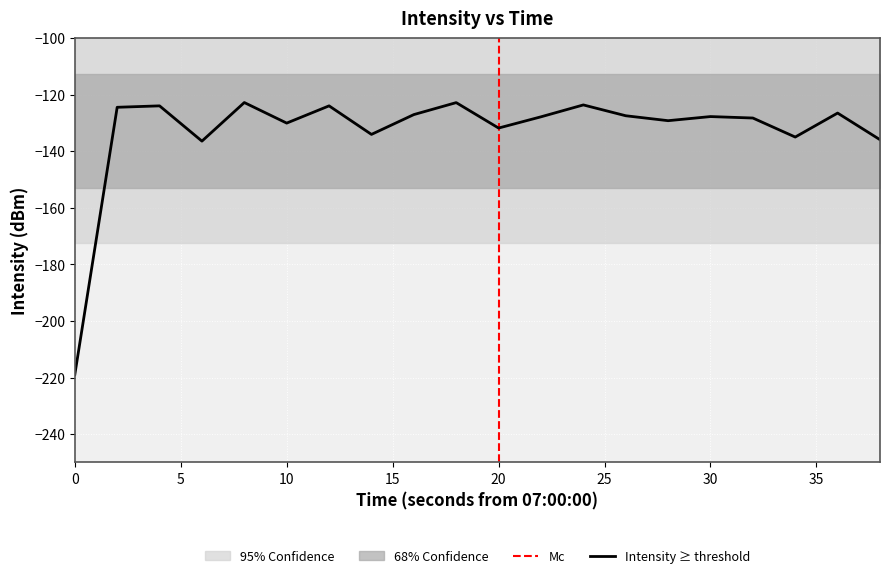

What is the lowest value of the Intensity ≥ threshold series?

-219.0